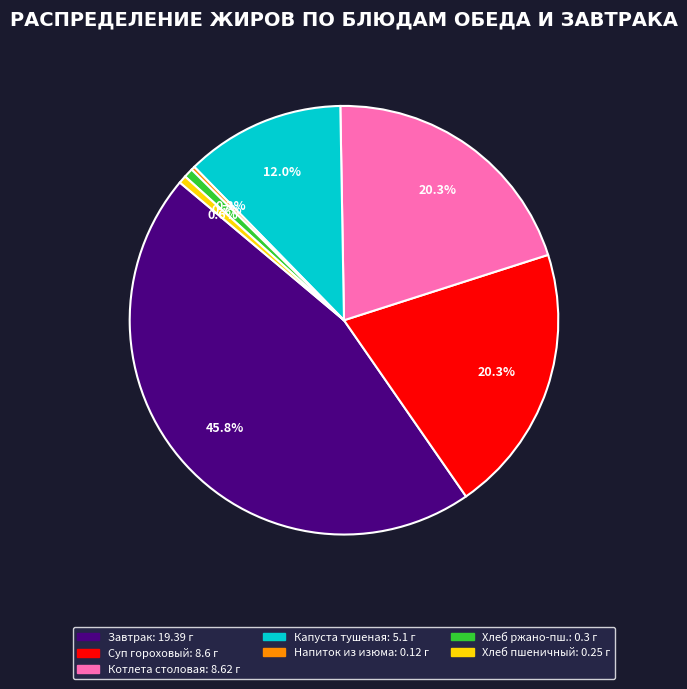

Is there a majority slice in this chart?

No